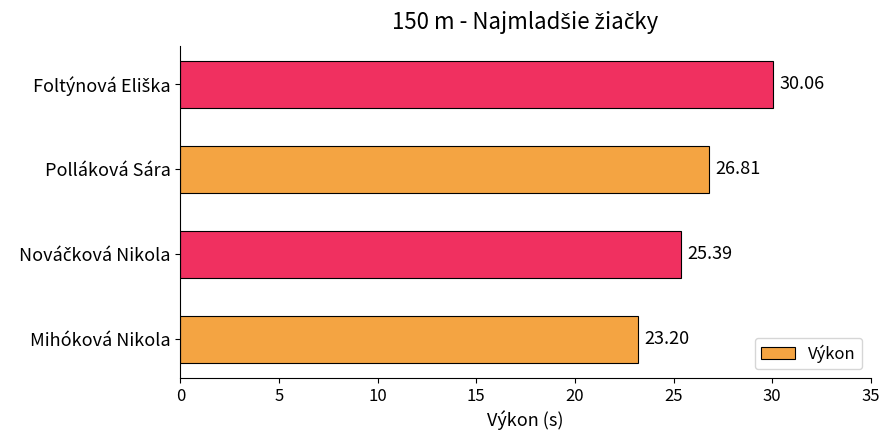

At which category does the chart reach its minimum across all series?

Mihóková Nikola